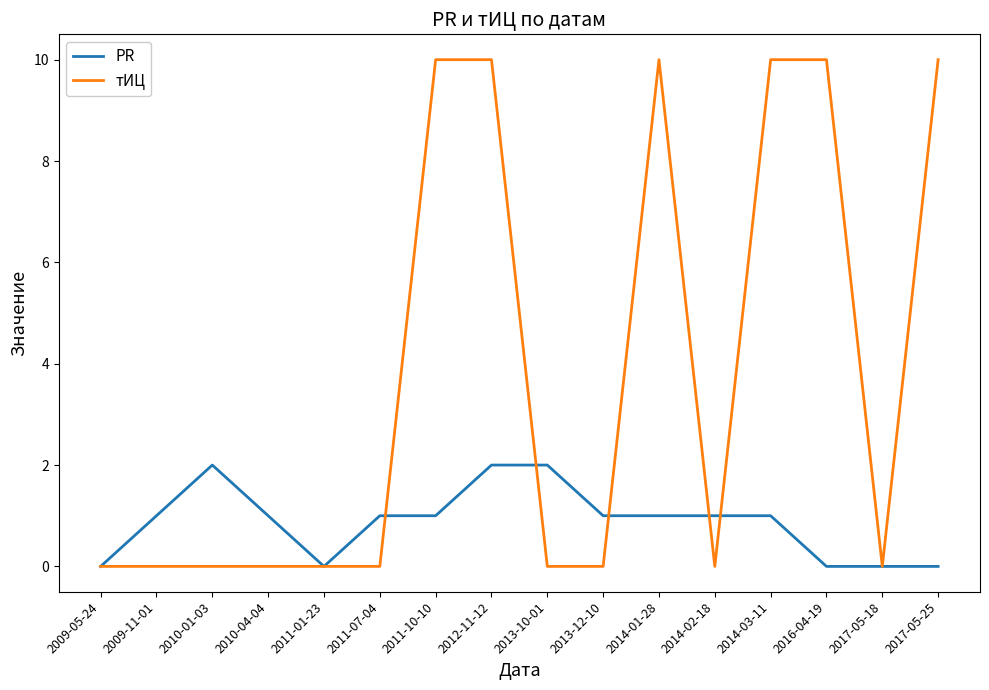

Rank the series by their average value, from lowest to highest.

PR, тИЦ